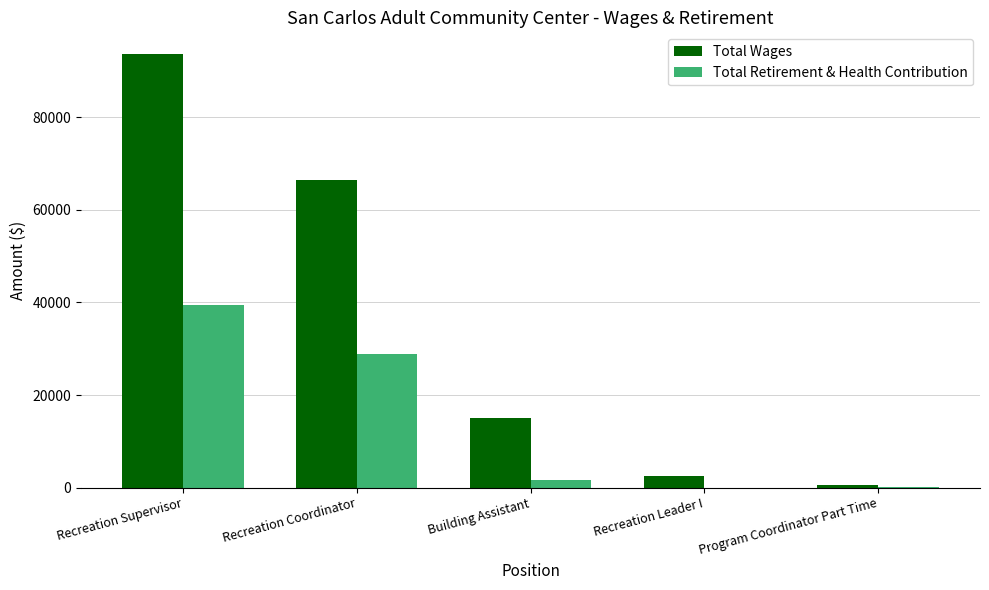

Which series has the largest total across all categories?

Total Wages